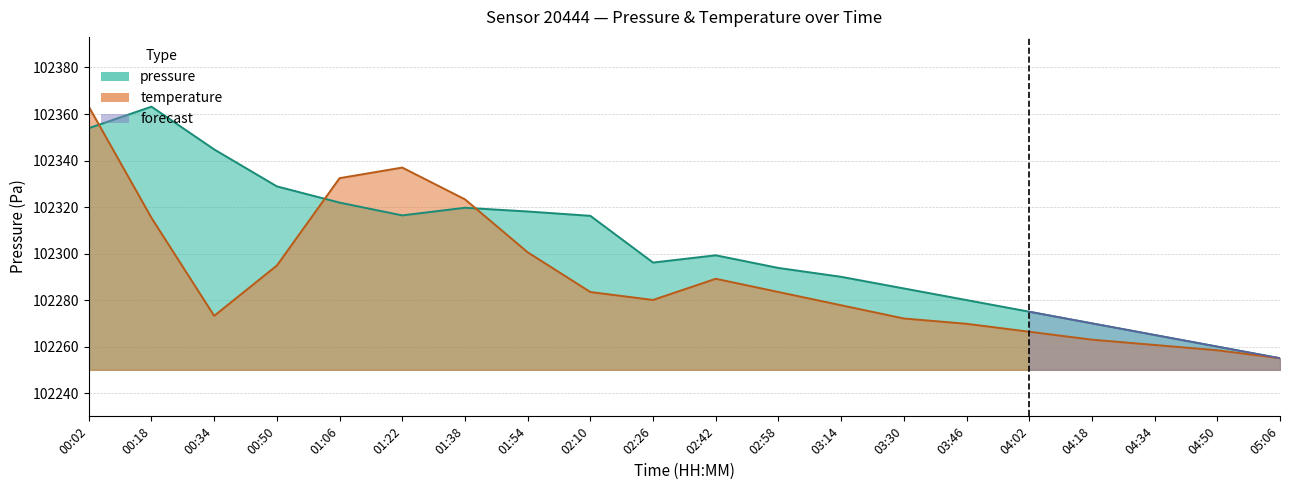

The pressure series shows 102363.2 at 00:18. True or false?

True